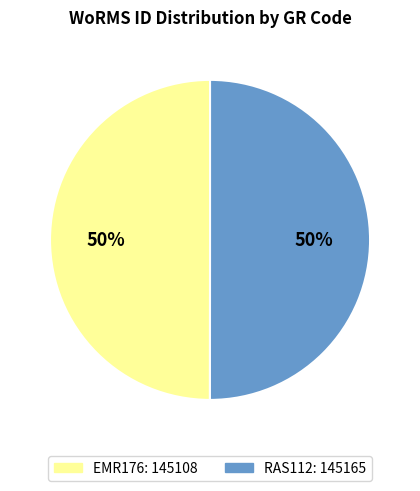

Combined, do EMR176 and RAS112 account for over 50%?

Yes